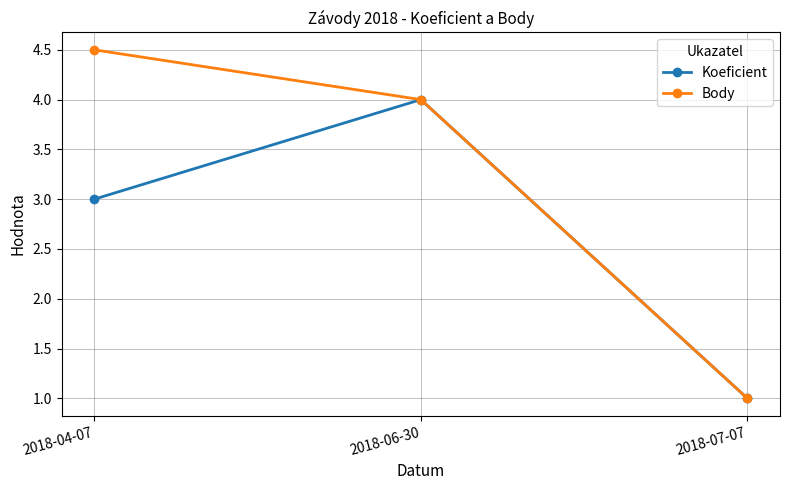

How many lines are shown in the chart?

2